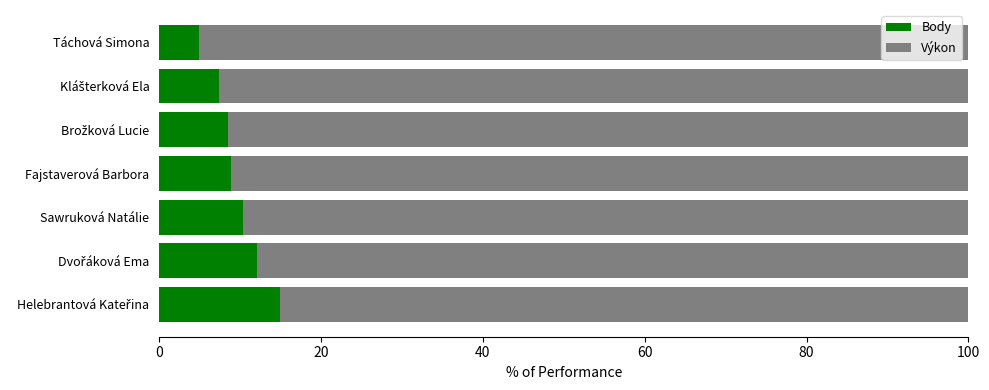

What is the approximate value of Body at Táchová Simona?

4.9